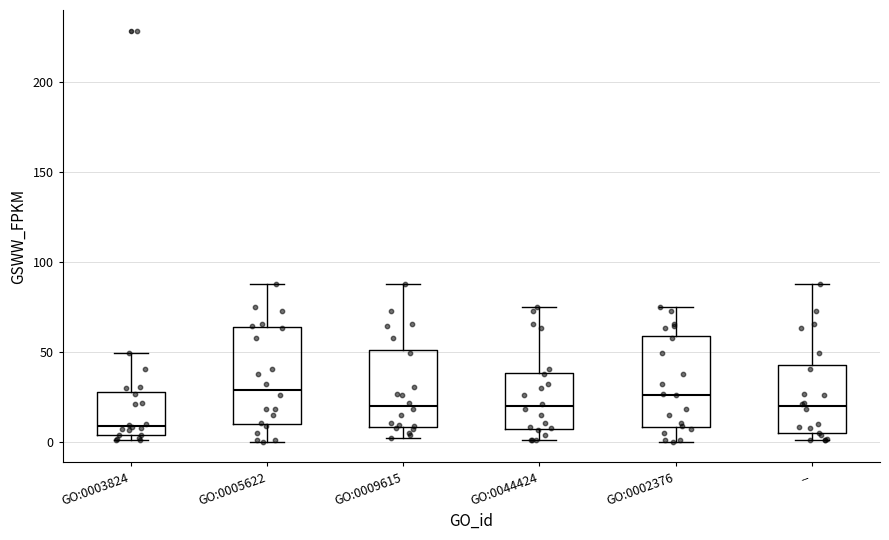

Where is the lower edge of the box for GO:0009615 on the y-axis? The values are not printed on the chart, so give them approximately, as read against the axis.

10